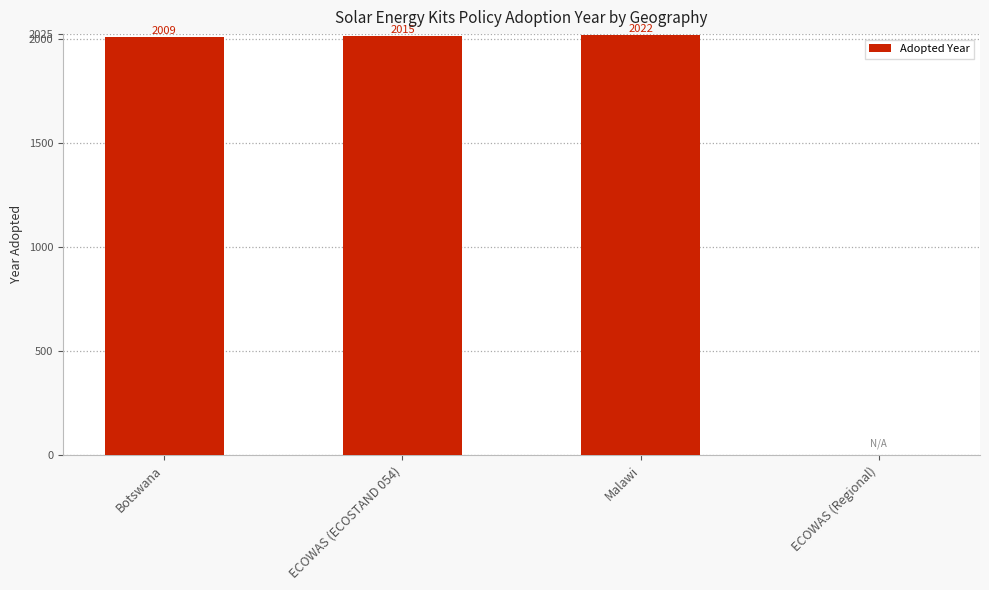

Which category has the highest value across all series?

Malawi